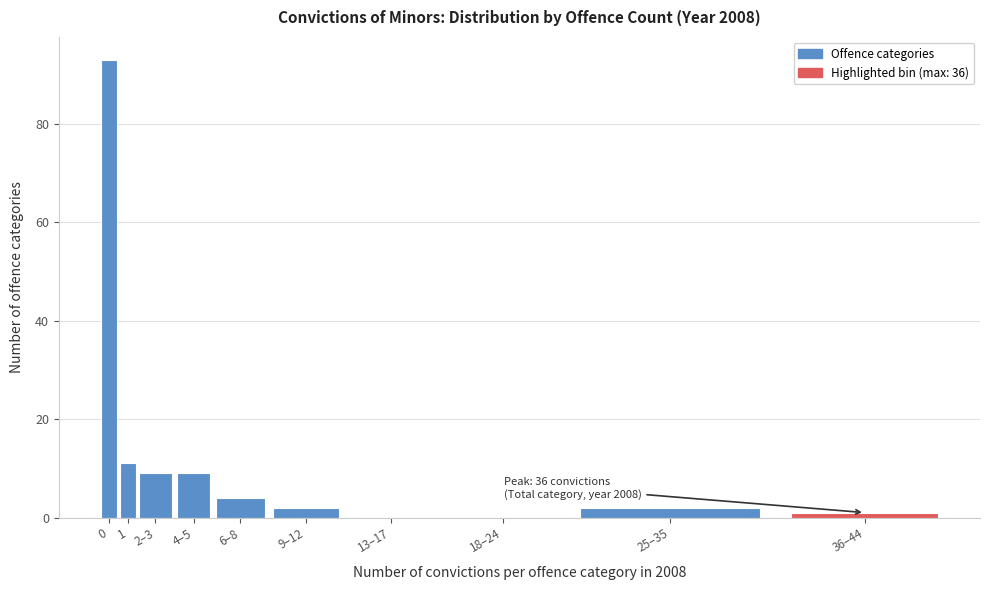

Reading left to right, list all the values displayed in this chart.

0=93	1=11	2–3=9	4–5=9	6–8=4	9–12=2	13–17=0	18–24=0	25–35=2	36–44=1